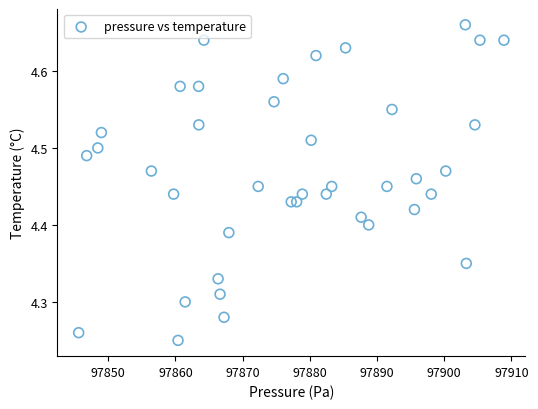

What is the range of X values (max minus min)?

63.3